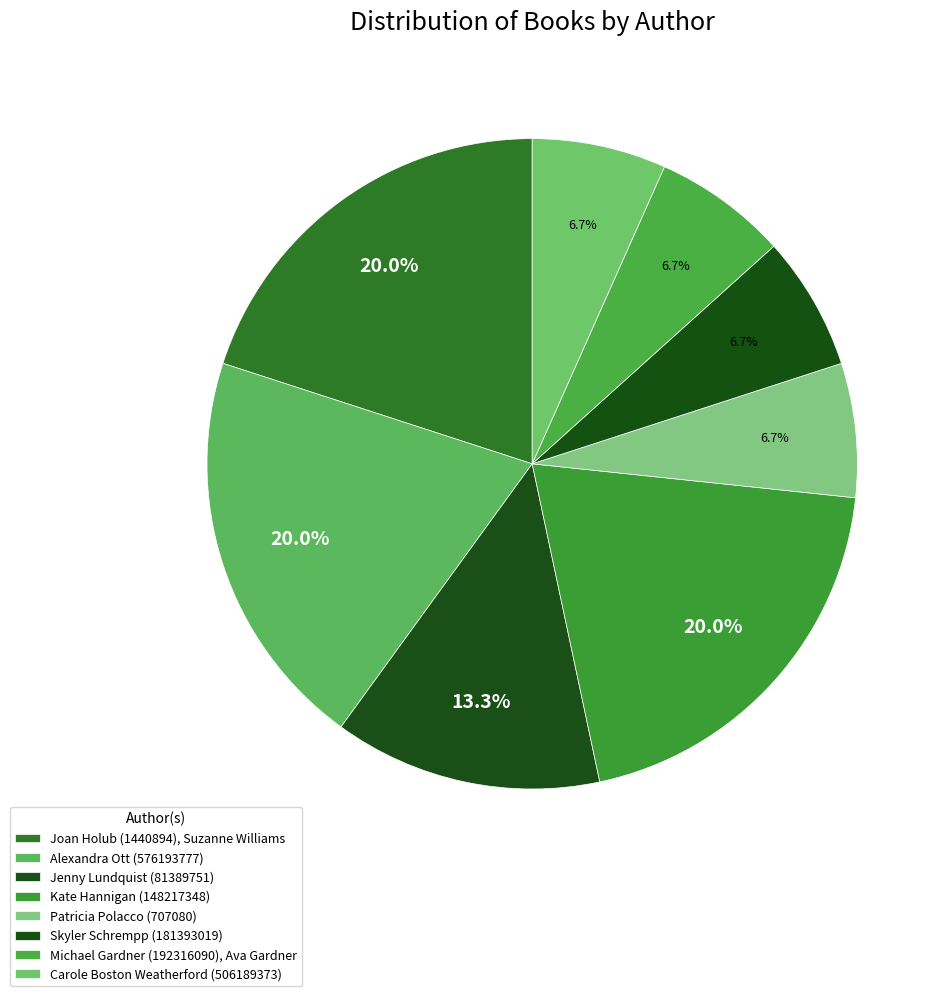

What percentage is NOT represented by Michael Gardner (192316090), Ava Gardner?

93.3%